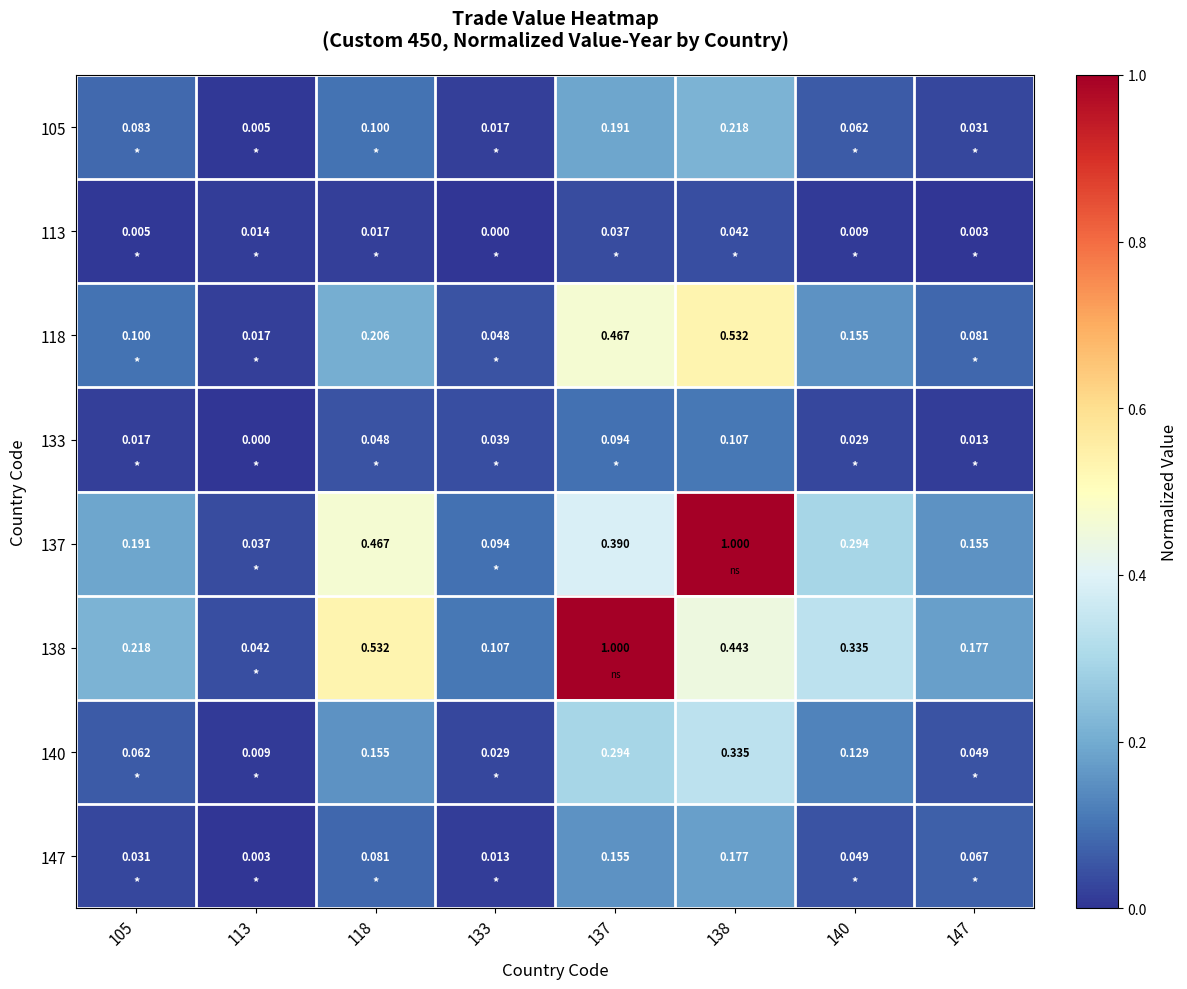

Is the value of 133 at 138 greater than the value of 105 at 118?

Yes